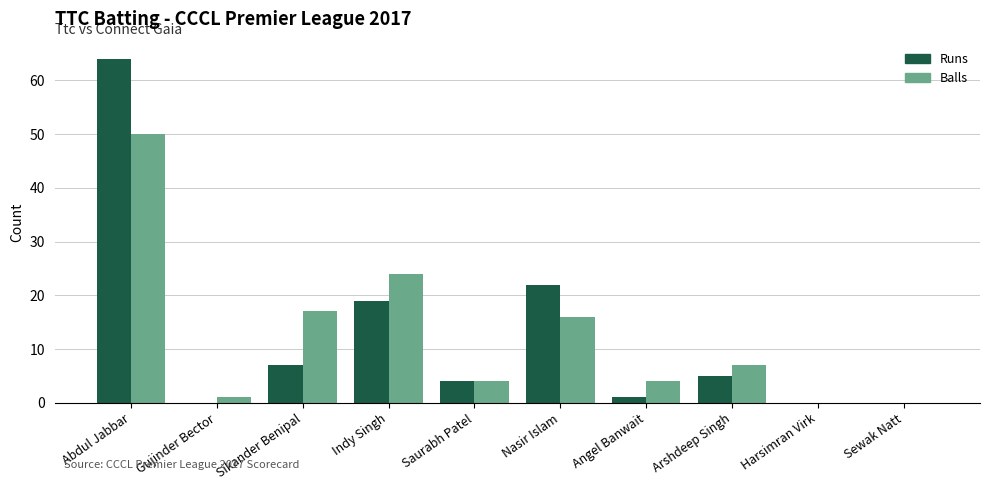

What is the sum of all Balls values?

123